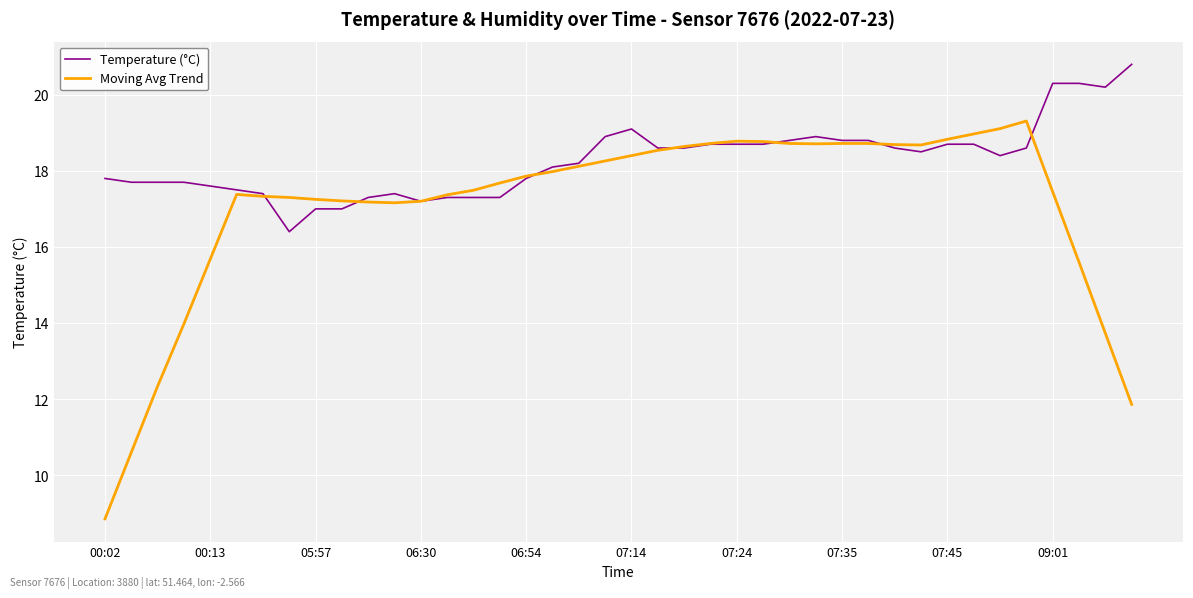

Which series has the largest total across all categories?

Temperature (°C)